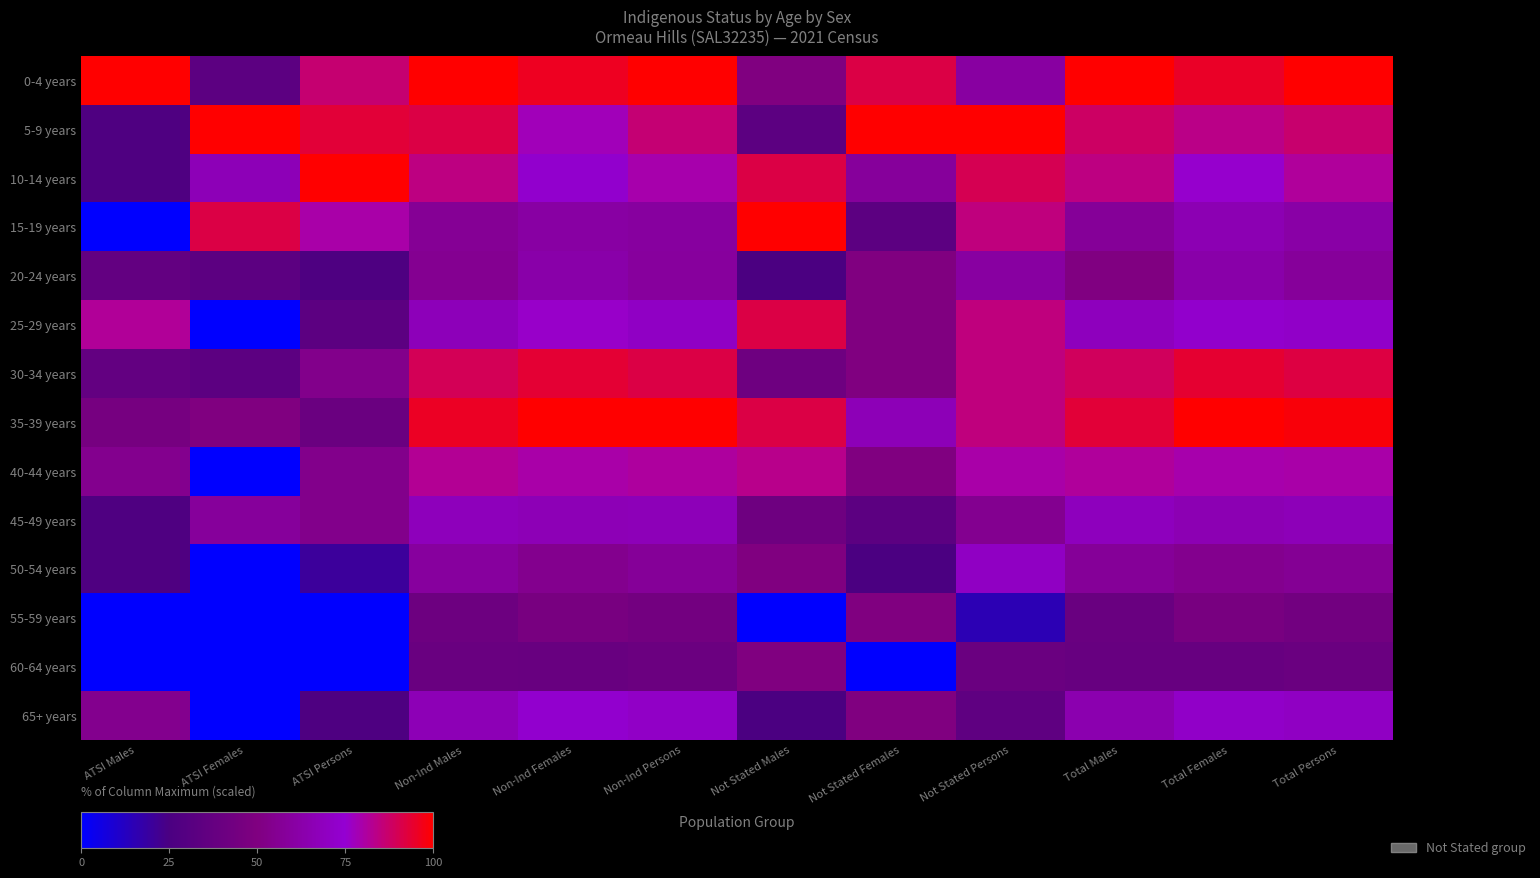

At which category is the sum across all series the highest?

Non-Ind Persons